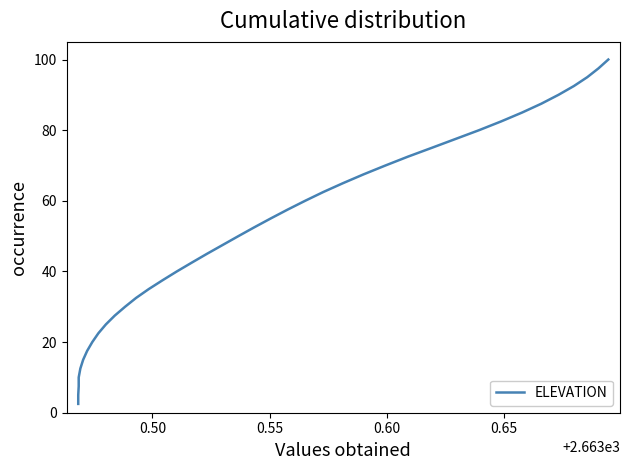

What is the sum of all values?

2050.0